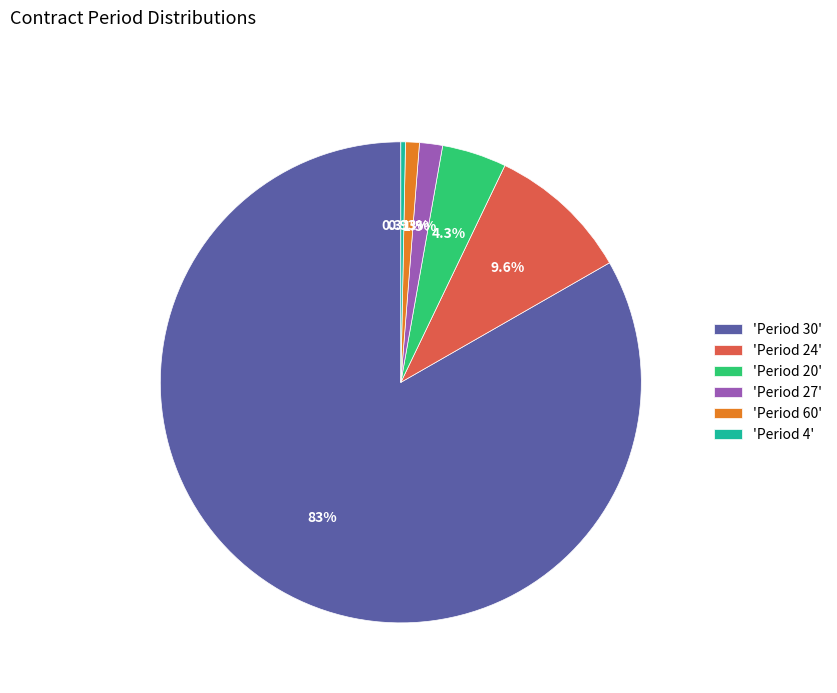

Between 'Period 24' and 'Period 30', which is larger?

'Period 30'